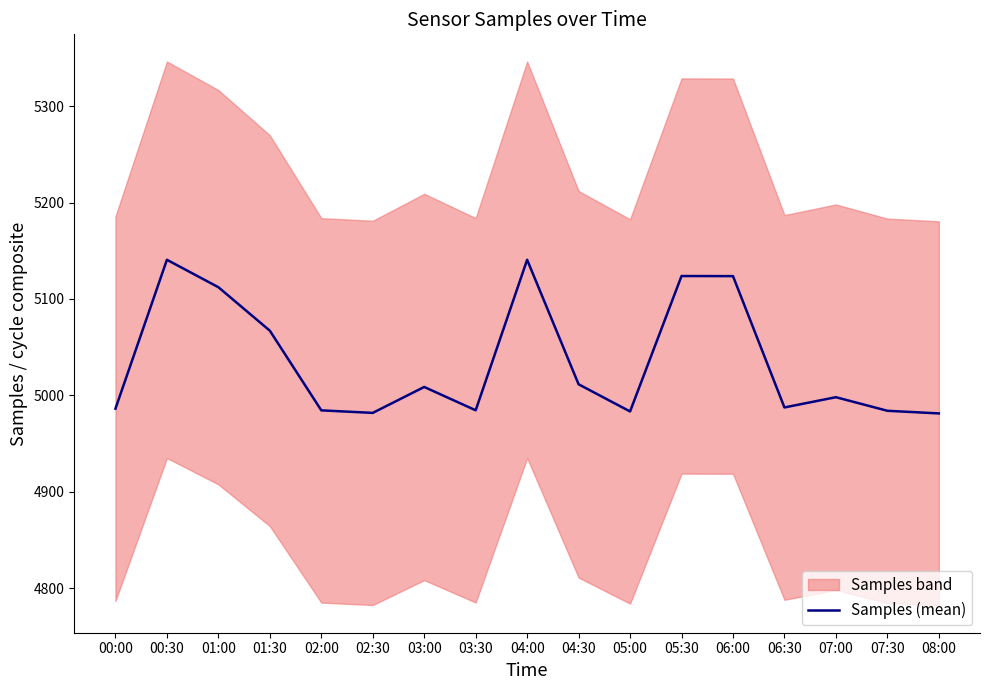

The chart shows a value of 5123.8 at 05:30. True or false?

True